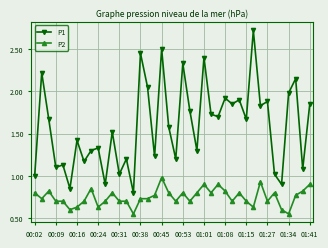

List the series in order of their peak value, lowest first.

P2, P1